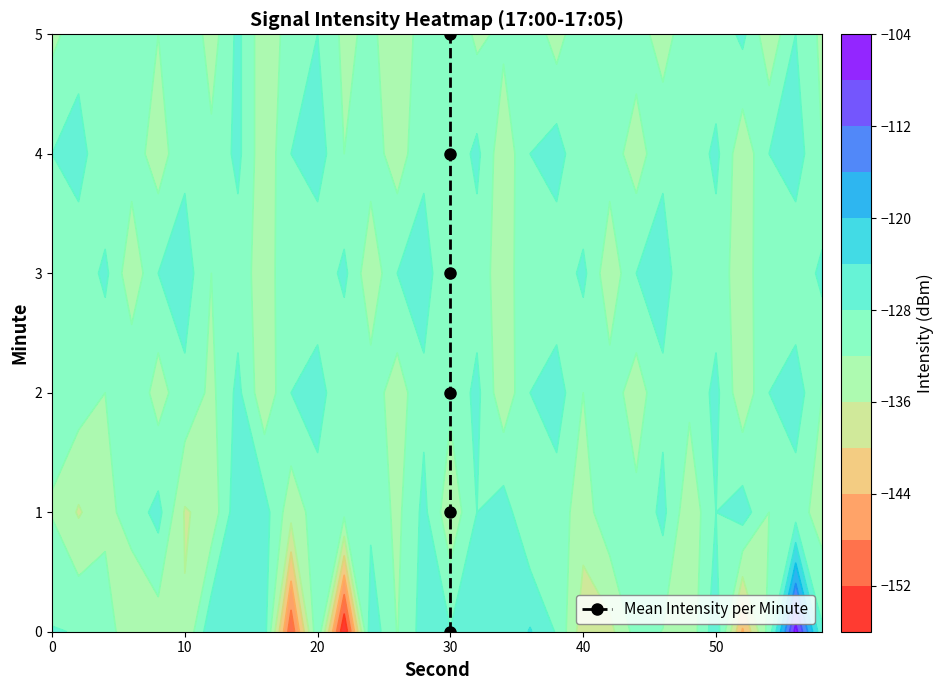

The chart shows a value of 3 at 30. True or false?

True